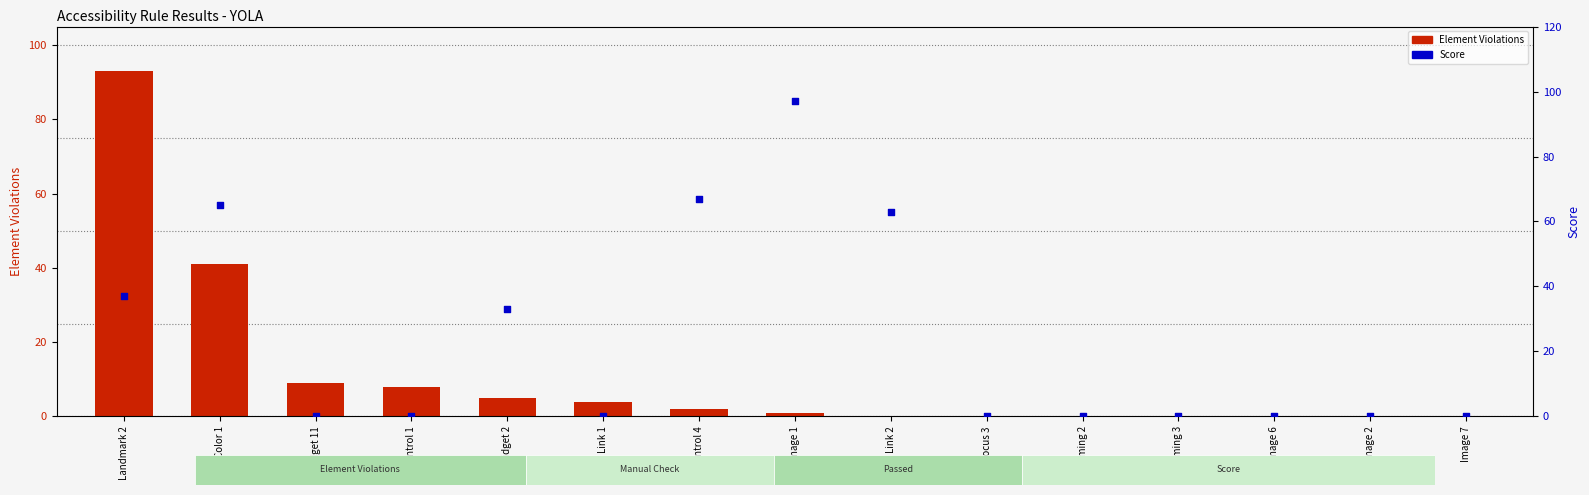

Which series reaches the minimum Y coordinate?

Element Violations